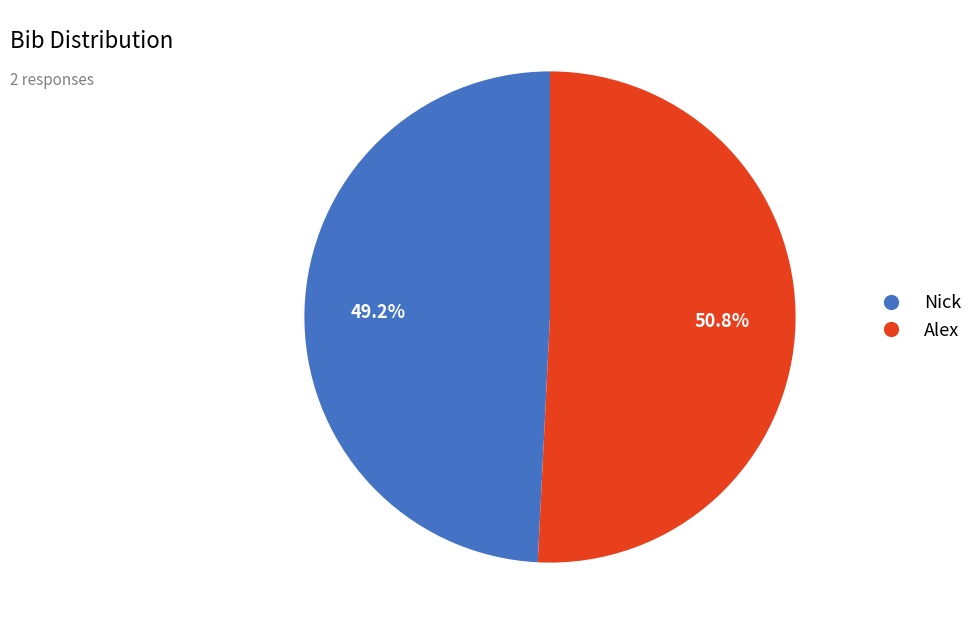

What is the ratio of the value at Alex to the value at Nick?

1.0